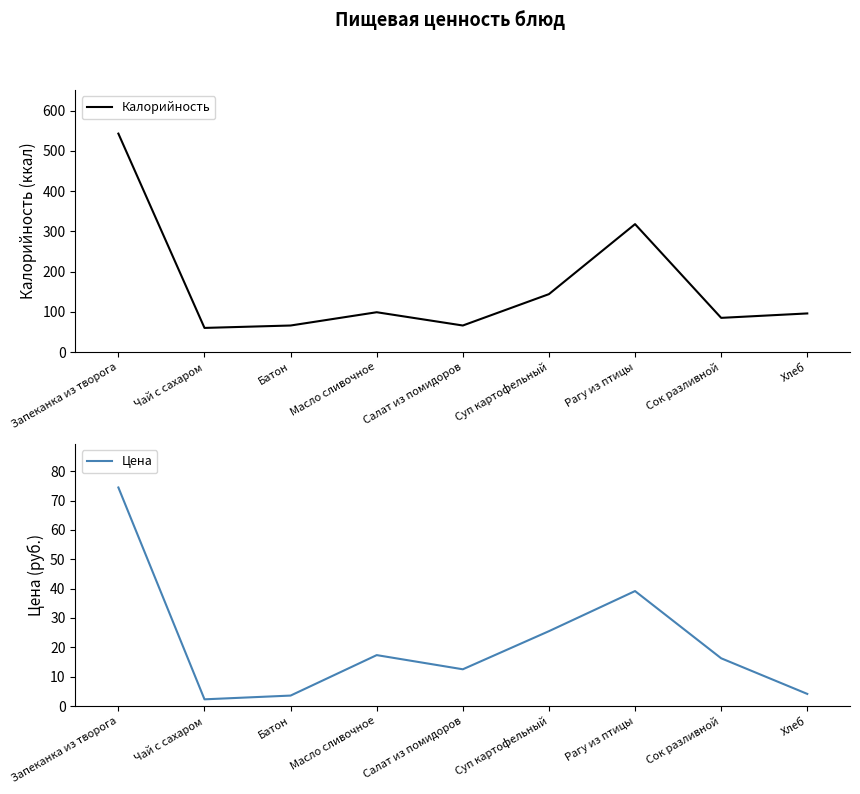

At which category does the chart reach its peak across all series?

Запеканка из творога